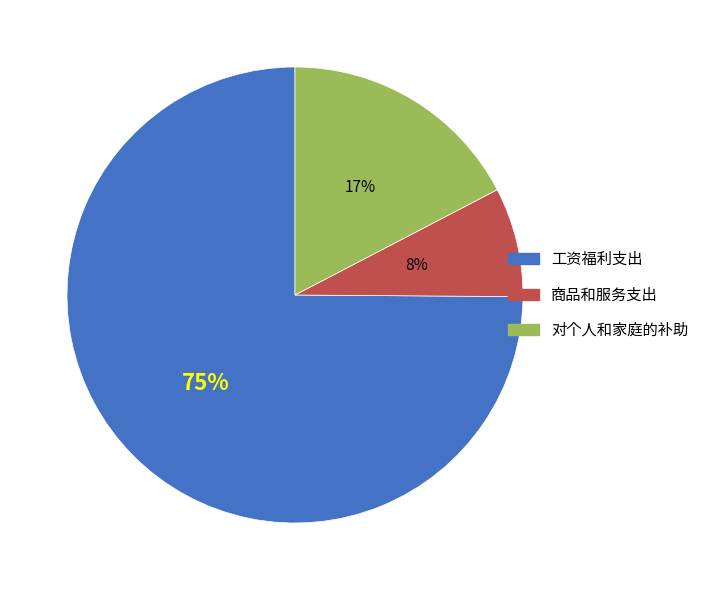

Do 商品和服务支出 and 对个人和家庭的补助 together represent more than half of the pie?

No